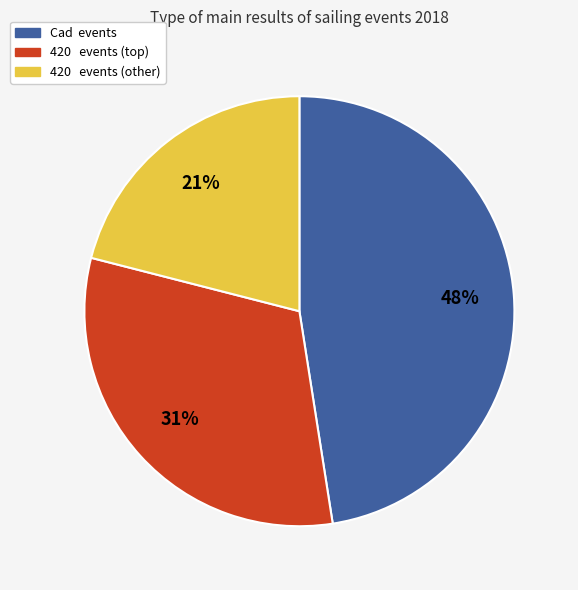

To the nearest percent, what is the average slice percentage?

33%